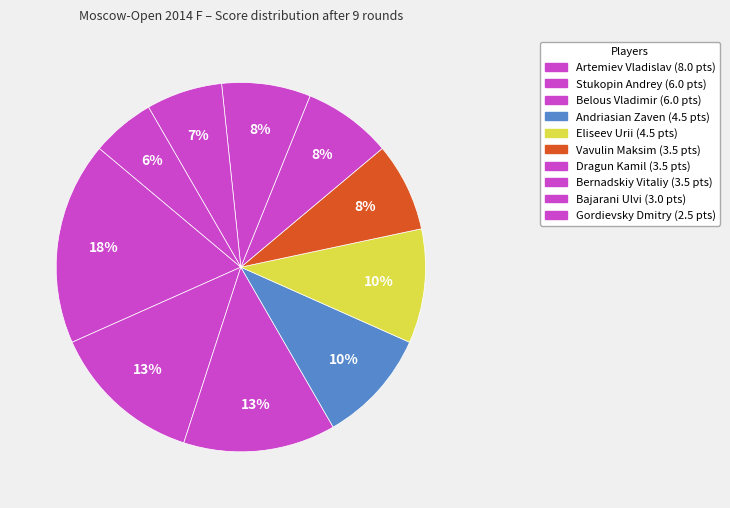

Rank the categories by value from lowest to highest.

Gordievsky Dmitry, Bajarani Ulvi, Vavulin Maksim, Dragun Kamil, Bernadskiy Vitaliy, Andriasian Zaven, Eliseev Urii, Stukopin Andrey, Belous Vladimir, Artemiev Vladislav